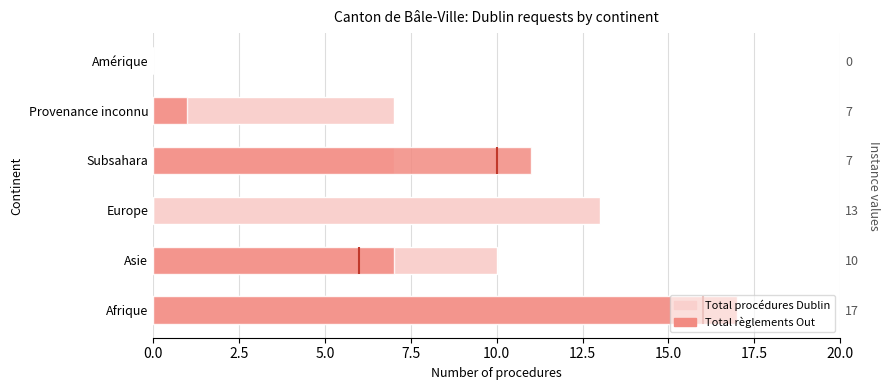

Rank the series by their average value, from highest to lowest.

Total procédures Dublin, Total règlements Out